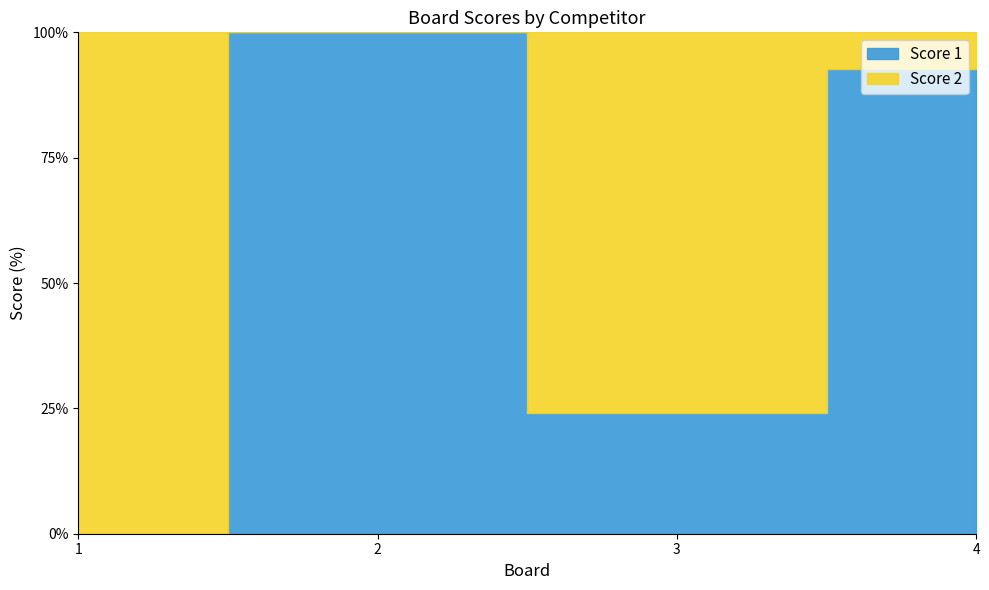

At how many categories does at least one series exceed 9?

4